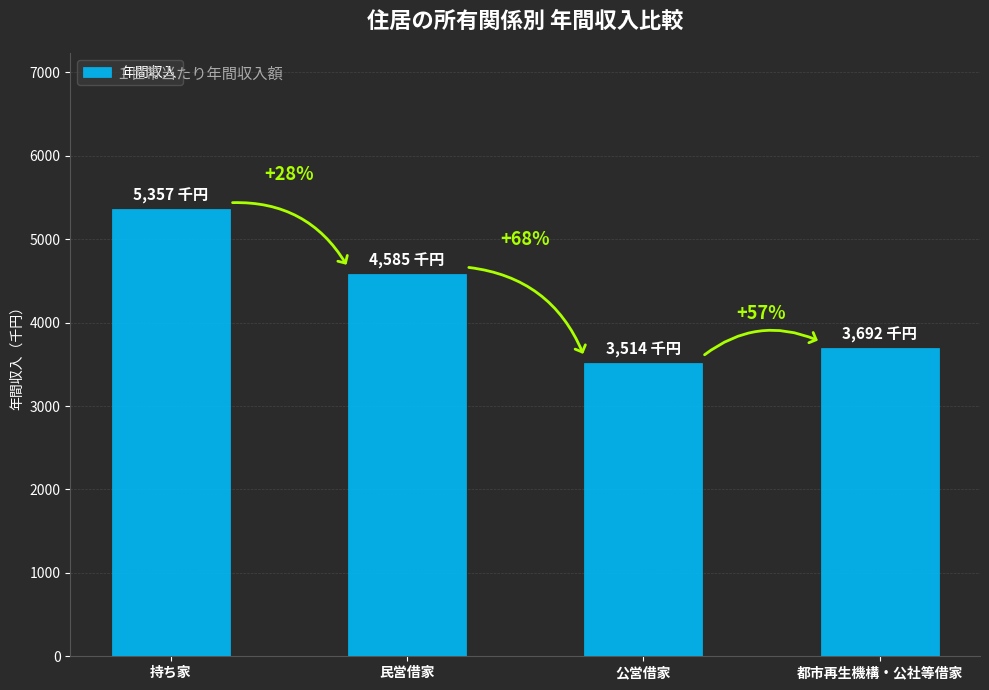

What position from the right is 都市再生機構・公社等借家?

1